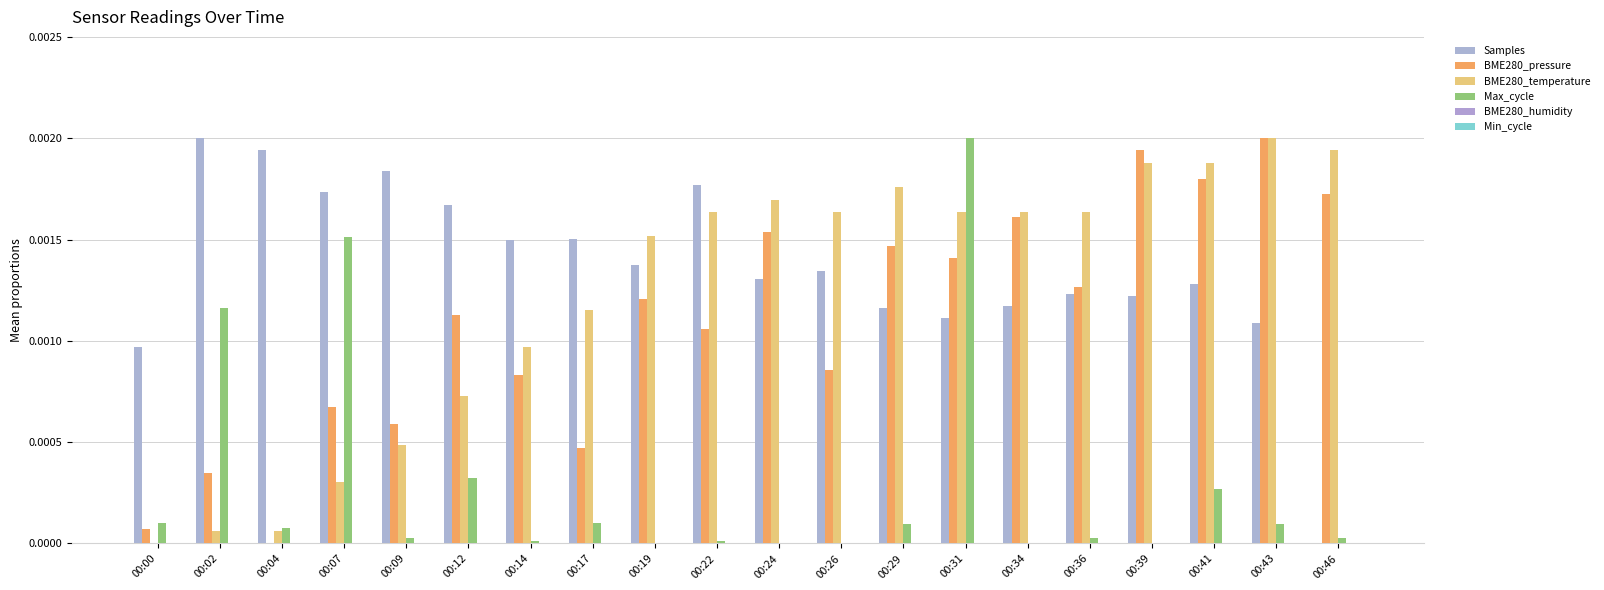

Are the bars grouped side by side (vs. stacked)?

Yes